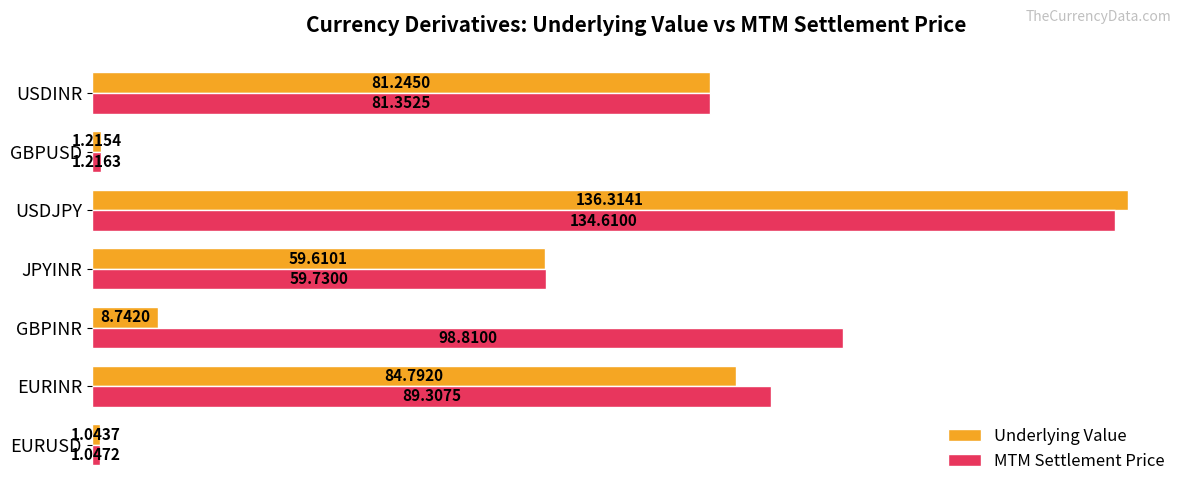

Rank the categories by MTM Settlement Price value from highest to lowest.

USDJPY, GBPINR, EURINR, USDINR, JPYINR, GBPUSD, EURUSD